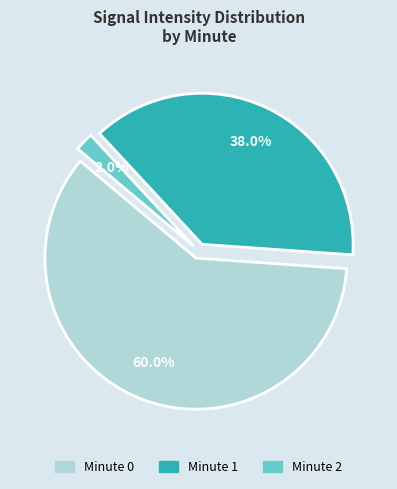

Is there a majority slice in this chart?

Yes